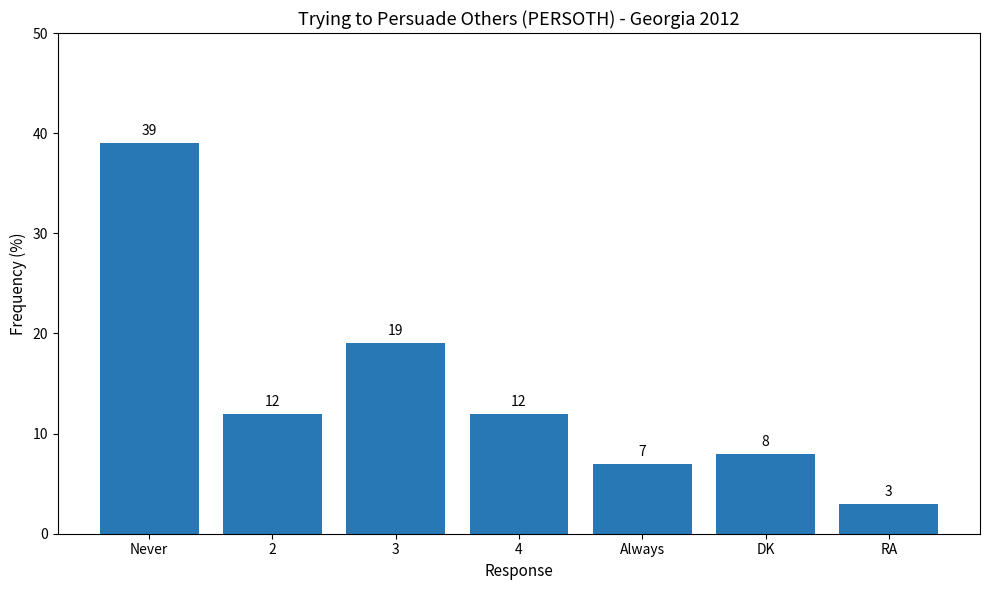

Does the chart contain stacked bars?

No